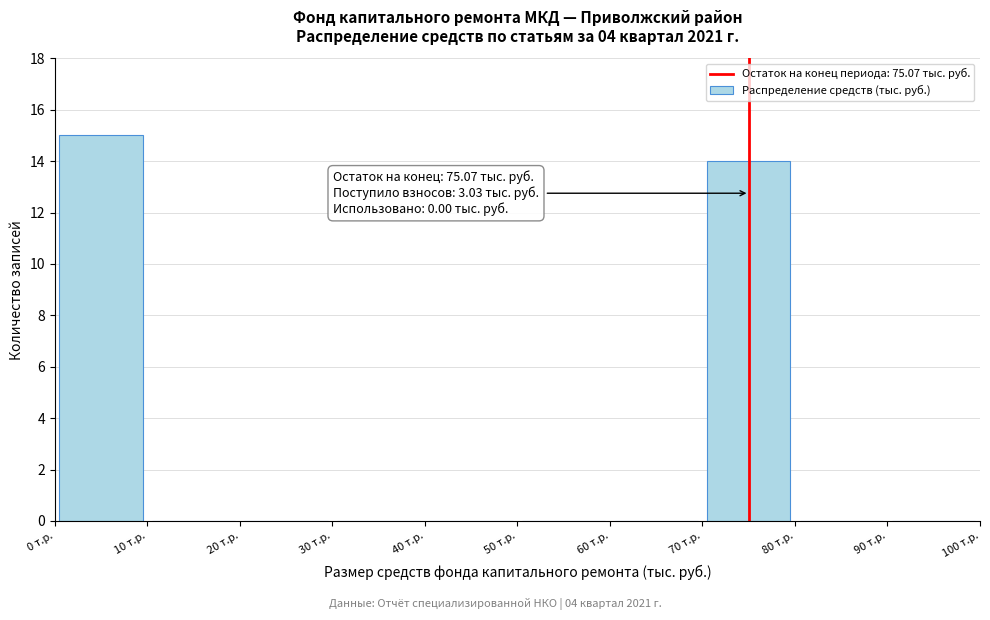

Over which range of the x-axis is the bar tallest?

0 to 10